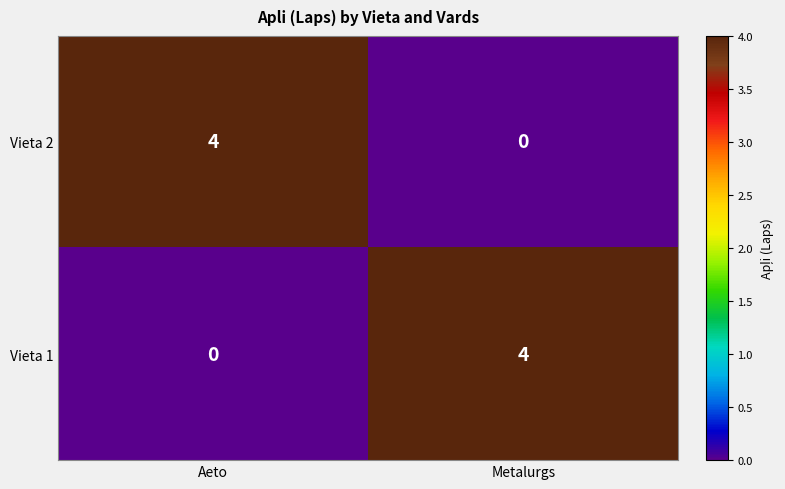

Rank the categories by Vieta 1 value from highest to lowest.

Metalurgs, Aeto